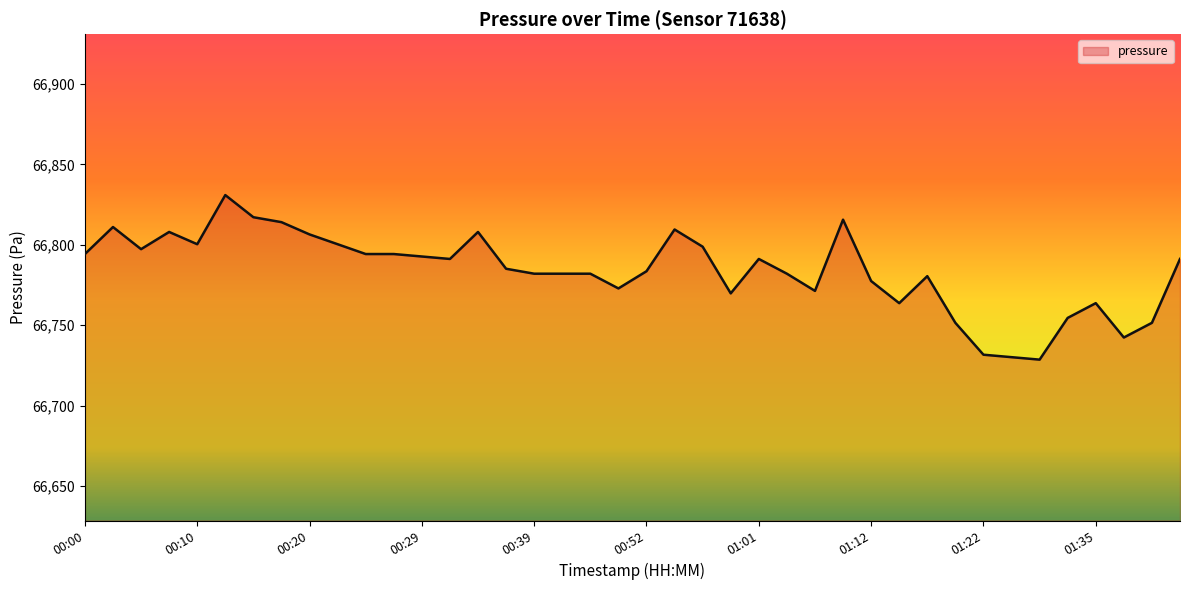

What is the maximum value shown in the chart?

66830.9